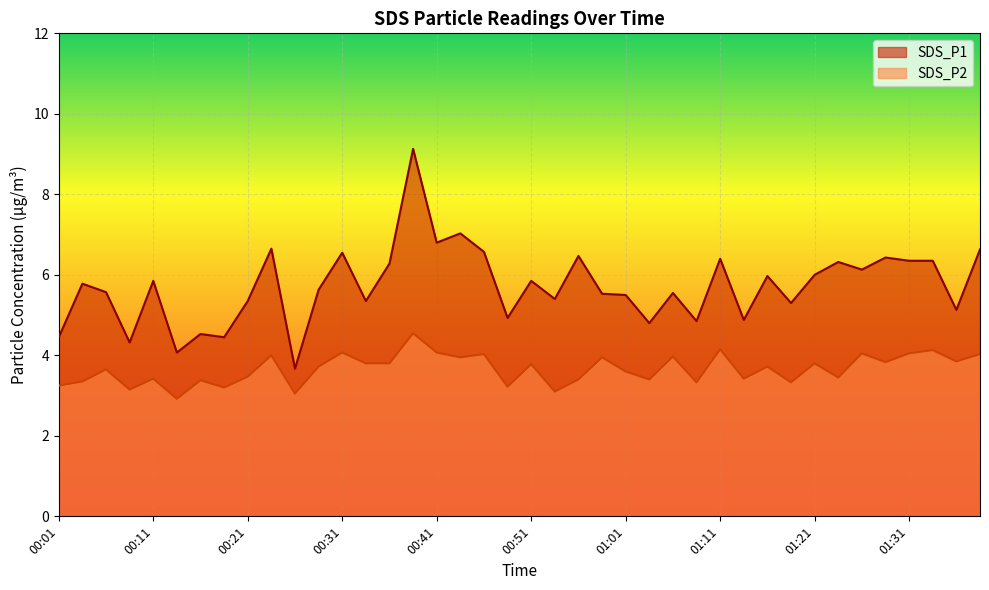

How many values in the SDS_P1 series exceed 5?

30